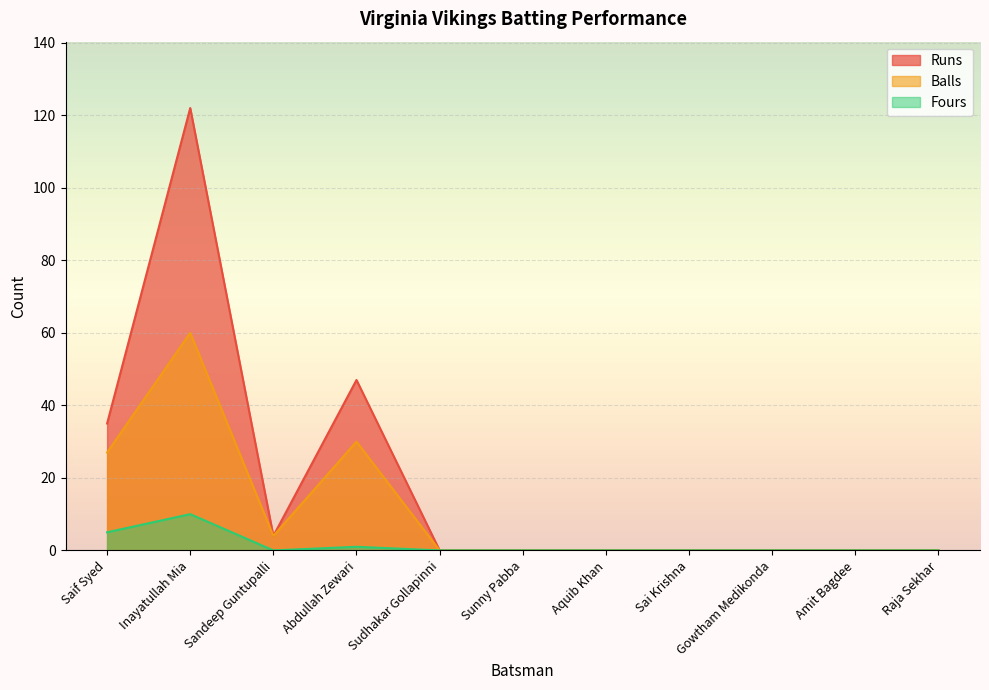

List the series in order of their overall mean, lowest first.

Fours, Balls, Runs